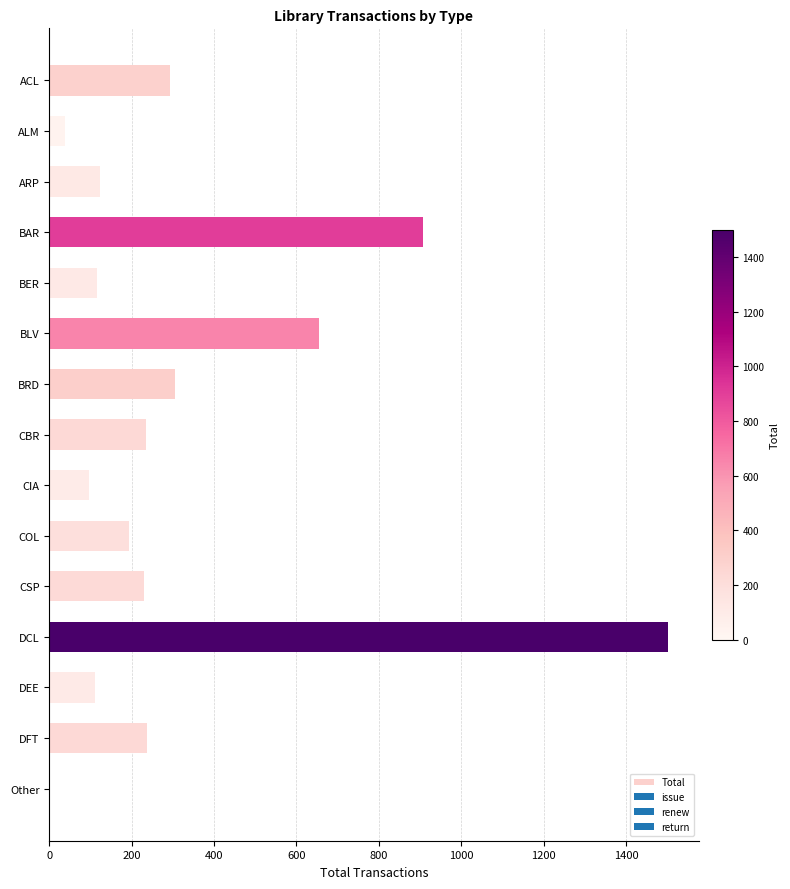

At which label is the value closest to 750?

BLV